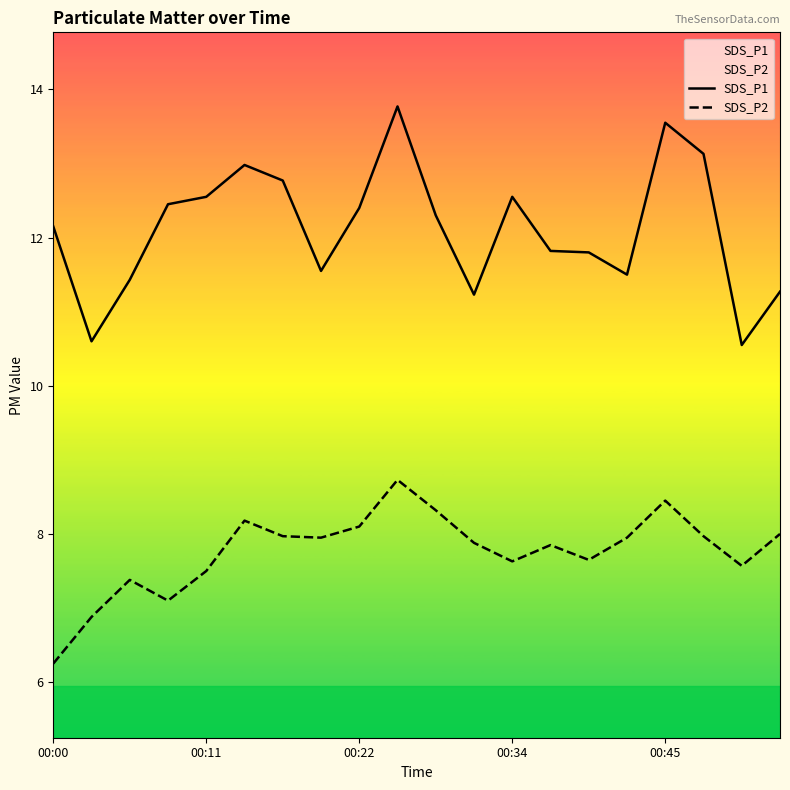

How many lines are shown in the chart?

2